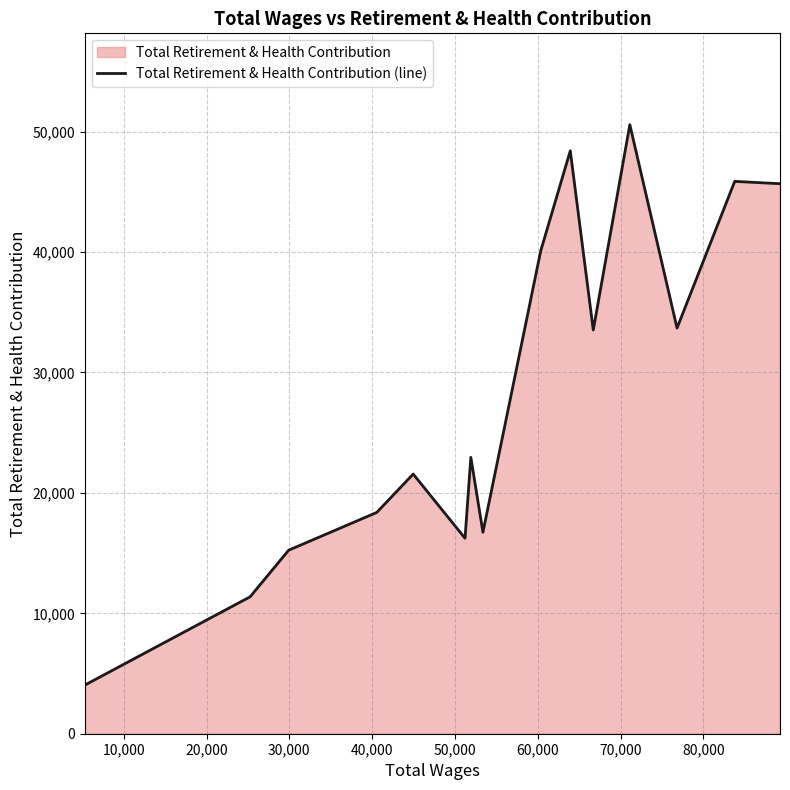

How many values are below 22950?

7